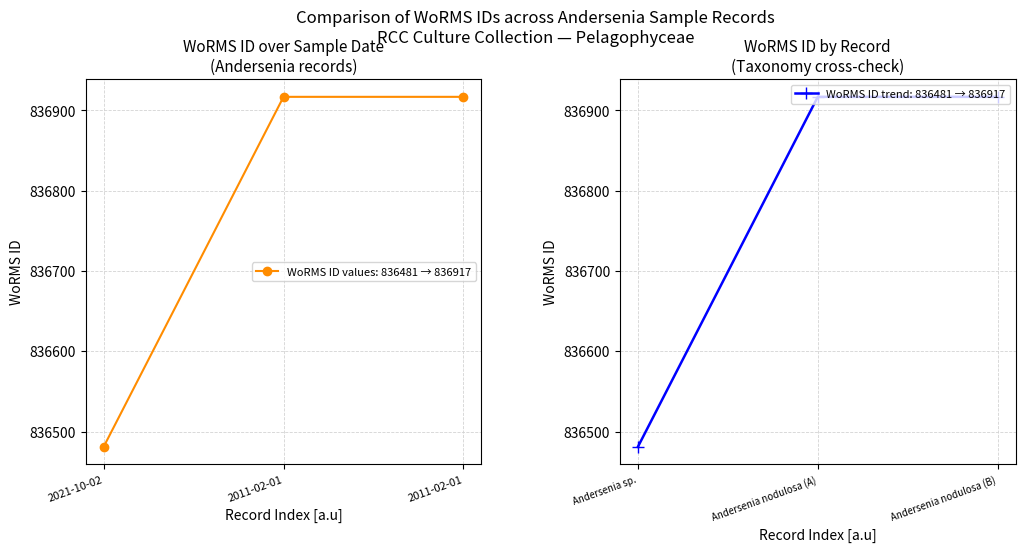

Is it true that the value at 2021-10-02 is 244171?

False